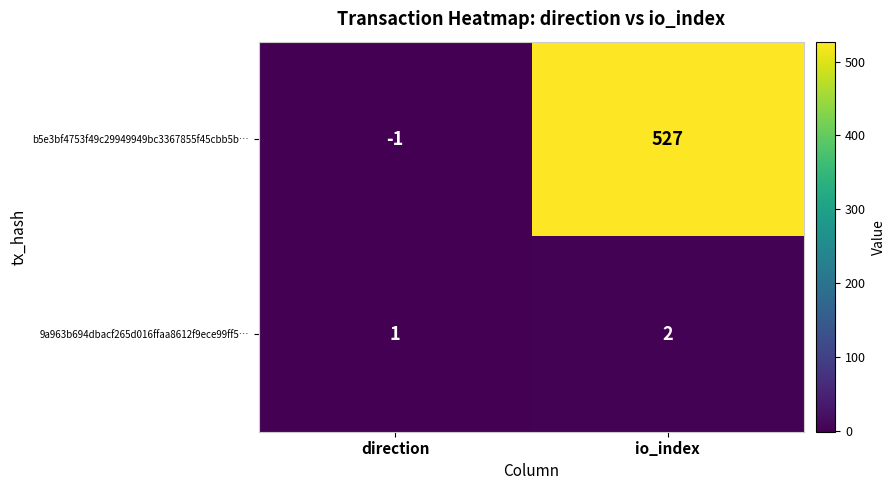

At io_index, list the series in order from smallest to largest.

9a963b694dbacf265d016ffaa8612f9ece99ff5…, b5e3bf4753f49c29949949bc3367855f45cbb5b…